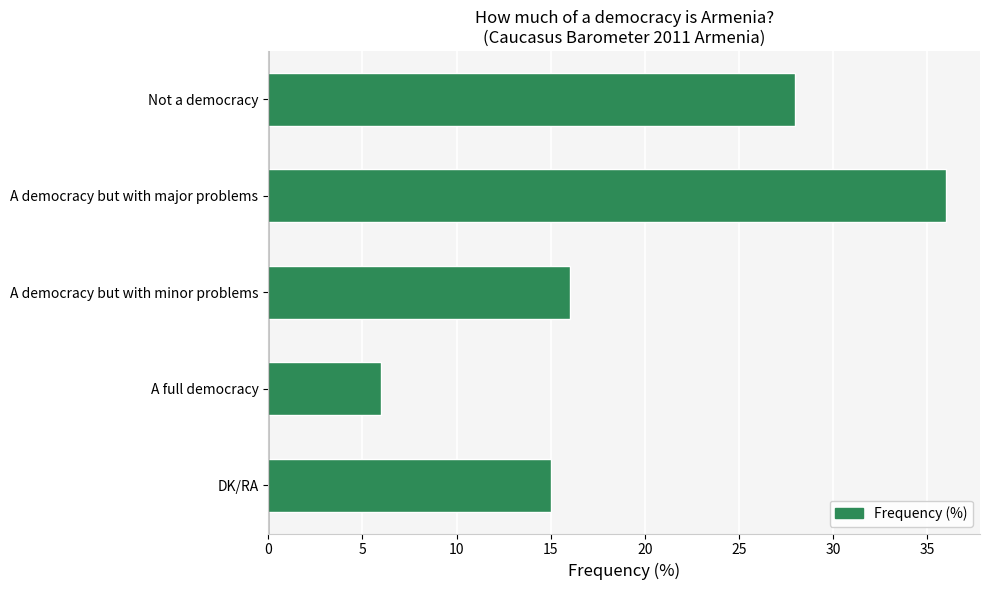

Are the bars horizontal?

Yes